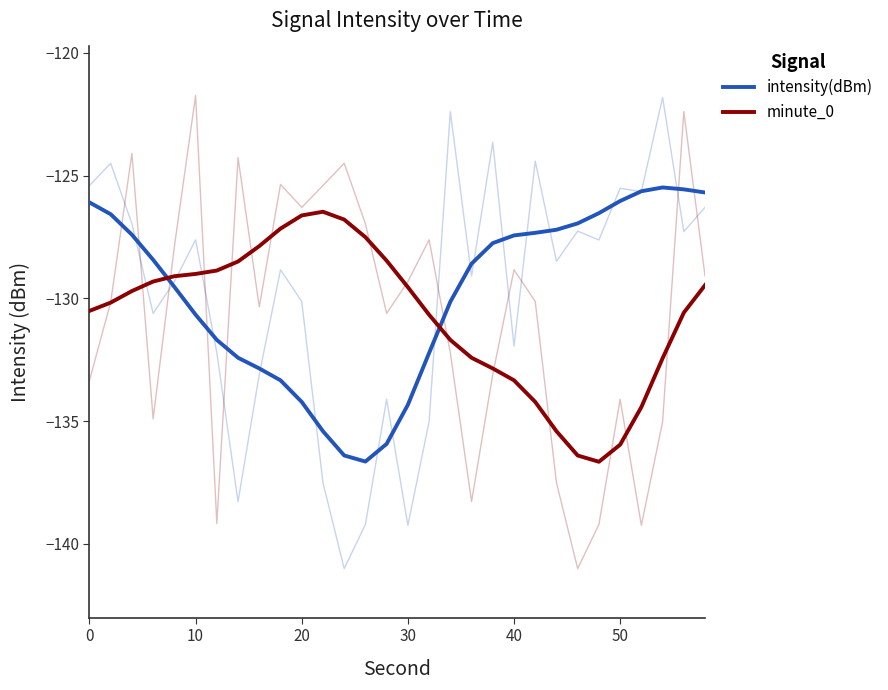

In intensity(dBm), how many points are lower than both neighbors (excluding endpoints)?

1